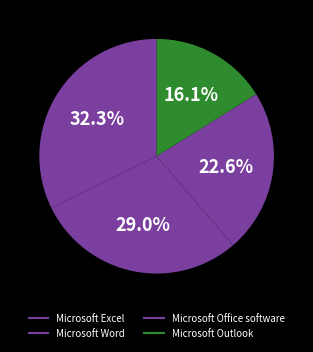

Count the number of slices in the pie.

4